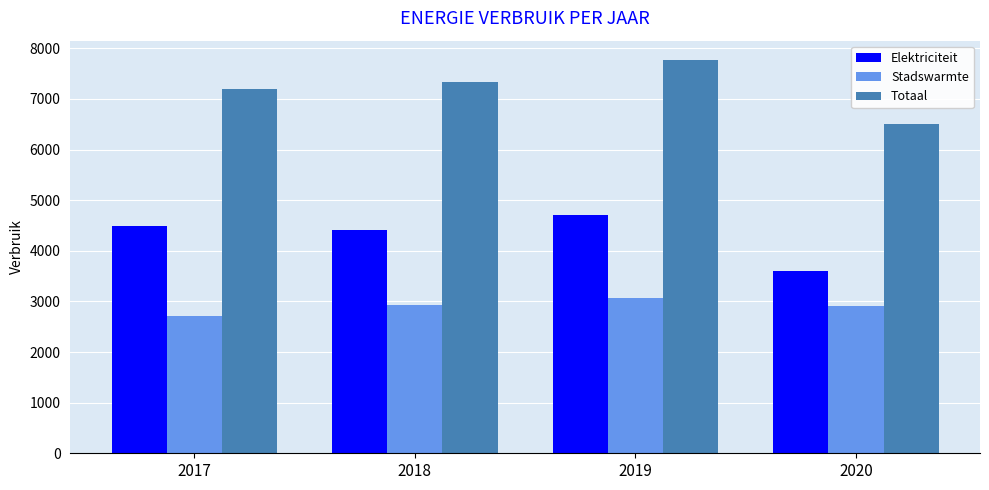

What are all the series names shown in the legend?

Elektriciteit, Stadswarmte, Totaal